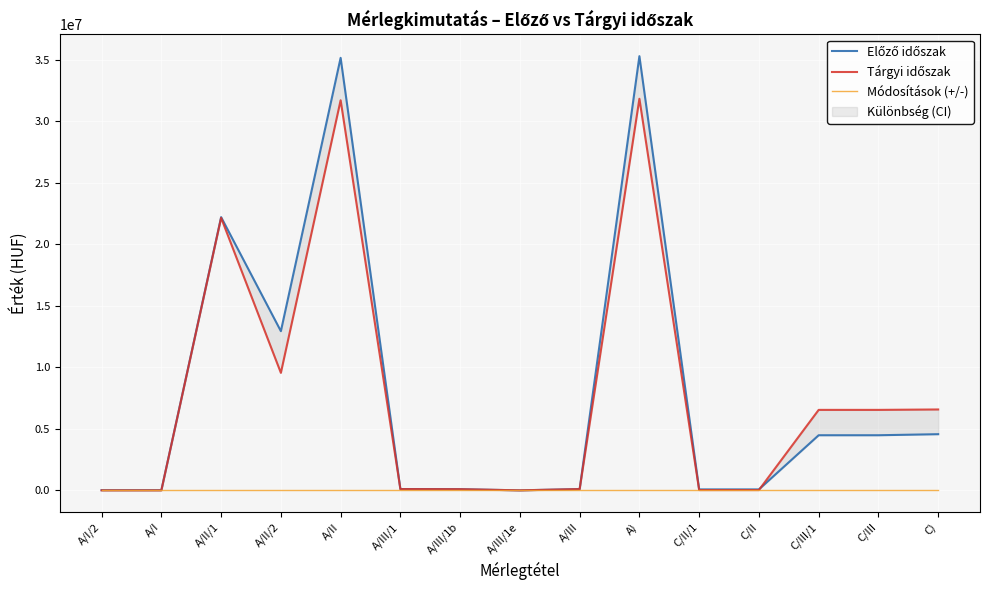

Rank the categories by Módosítások (+/-) value from lowest to highest.

A/I/2, A/I, A/II/1, A/II/2, A/II, A/III/1, A/III/1b, A/III/1e, A/III, A), C/II/1, C/II, C/III/1, C/III, C)